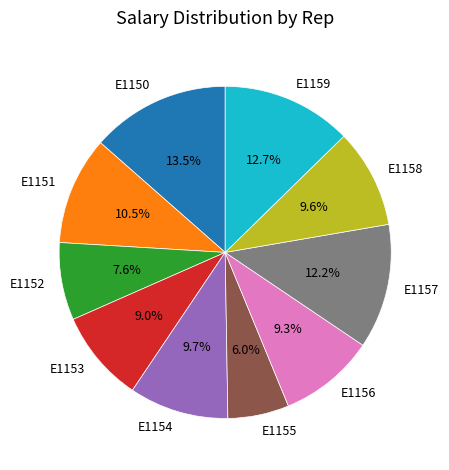

The E1151 slice represents 20% of the pie. True or false?

False